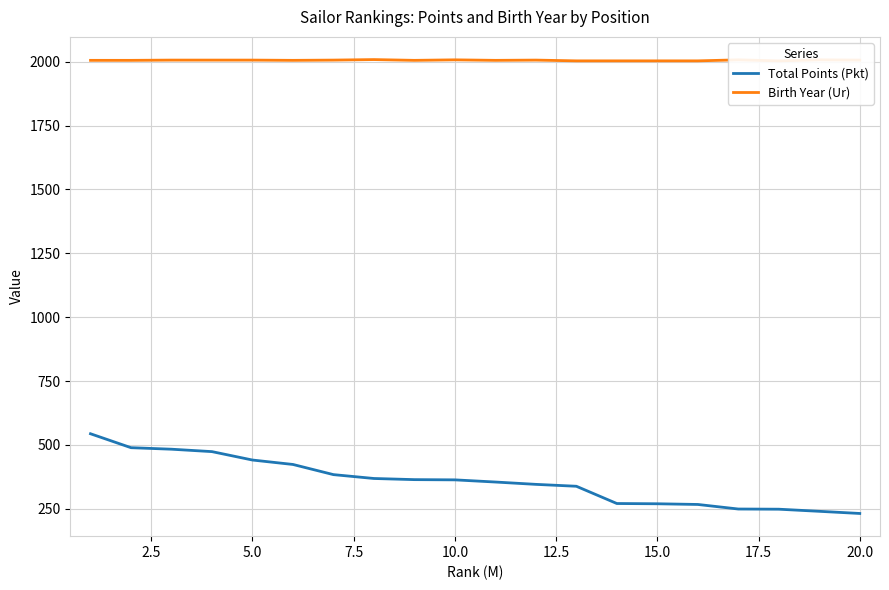

True or false: Total Points (Pkt) and Birth Year (Ur) intersect in this chart.

False